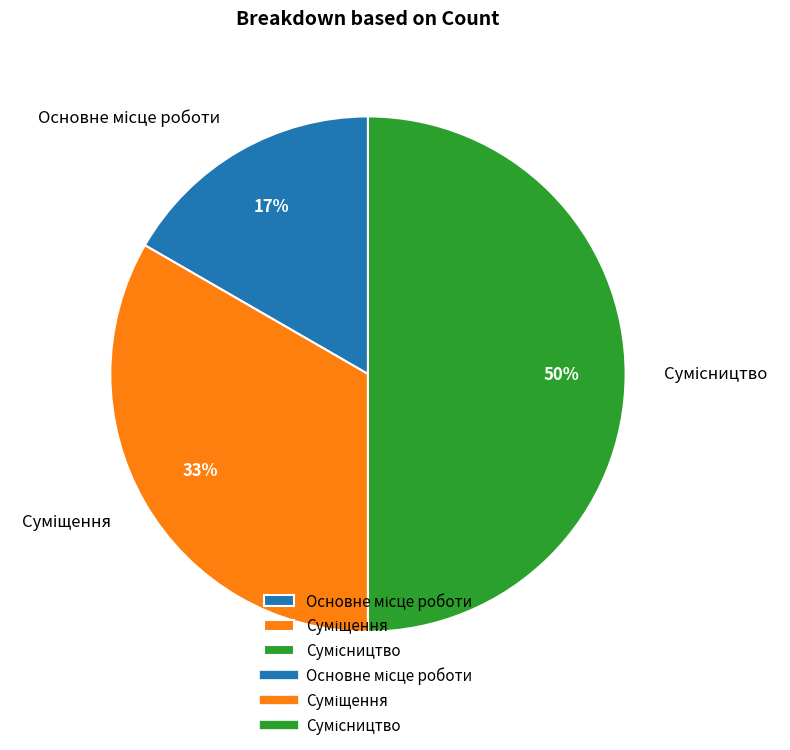

To the nearest percent, what is the average slice percentage?

33%